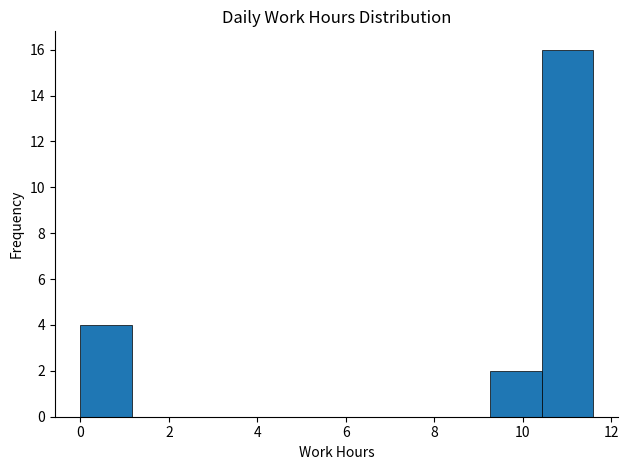

Reading left to right, list every bar in this chart as the range it spans on the x-axis followed by its height. Neither the bar edges nor the heights are printed on the chart, so give them approximately, as read against the axes.

0.0 to 1.2: 4
1.2 to 2.4: 0
2.4 to 3.4: 0
3.4 to 4.6: 0
4.6 to 5.8: 0
5.8 to 7.0: 0
7.0 to 8.2: 0
8.2 to 9.2: 0
9.2 to 10.4: 2
10.4 to 11.6: 16